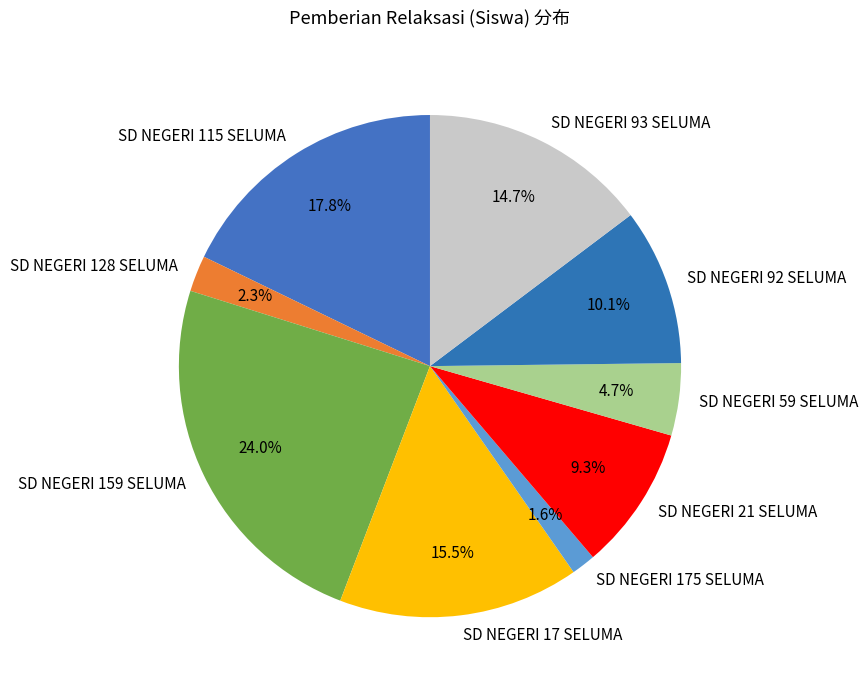

Rank the categories by value from lowest to highest.

SD NEGERI 175 SELUMA, SD NEGERI 128 SELUMA, SD NEGERI 59 SELUMA, SD NEGERI 21 SELUMA, SD NEGERI 92 SELUMA, SD NEGERI 93 SELUMA, SD NEGERI 17 SELUMA, SD NEGERI 115 SELUMA, SD NEGERI 159 SELUMA